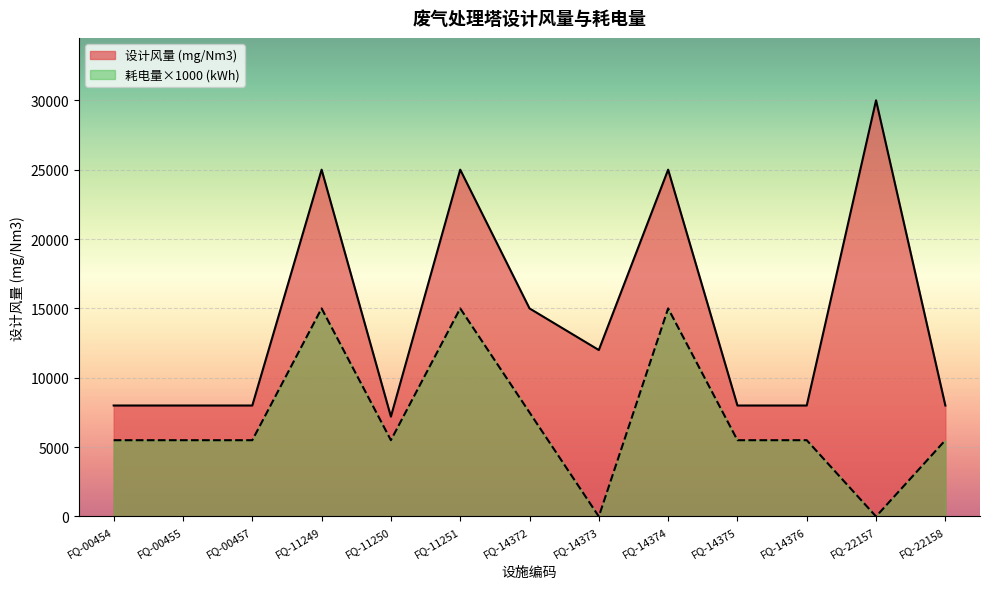

Reading right to left, transcribe all the data shown in this chart.

设计风量 (mg/Nm3): FQ-22158=8000	FQ-22157=30000	FQ-14376=8000	FQ-14375=8000	FQ-14374=25000	FQ-14373=12000	FQ-14372=15000	FQ-11251=25000	FQ-11250=7200	FQ-11249=25000	FQ-00457=8000	FQ-00455=8000	FQ-00454=8000
耗电量 (kWh): FQ-22158=5500	FQ-22157=0	FQ-14376=5500	FQ-14375=5500	FQ-14374=15000	FQ-14373=0	FQ-14372=7500	FQ-11251=15000	FQ-11250=5500	FQ-11249=15000	FQ-00457=5500	FQ-00455=5500	FQ-00454=5500